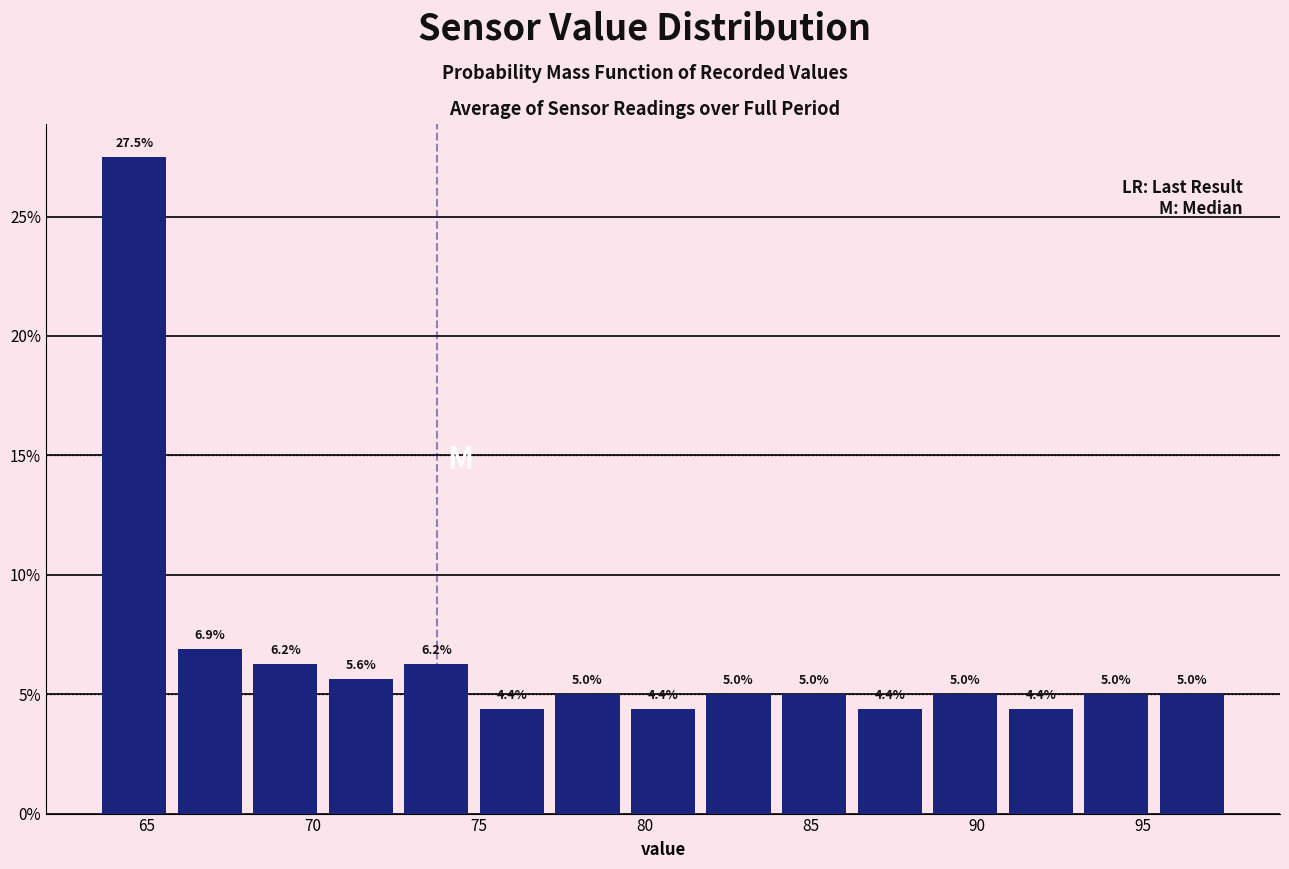

What is the height of the bar covering 91.0 to 93.0 on the x-axis? The bar edges are not printed on the chart, so give them approximately, as read against the axis.

4.4